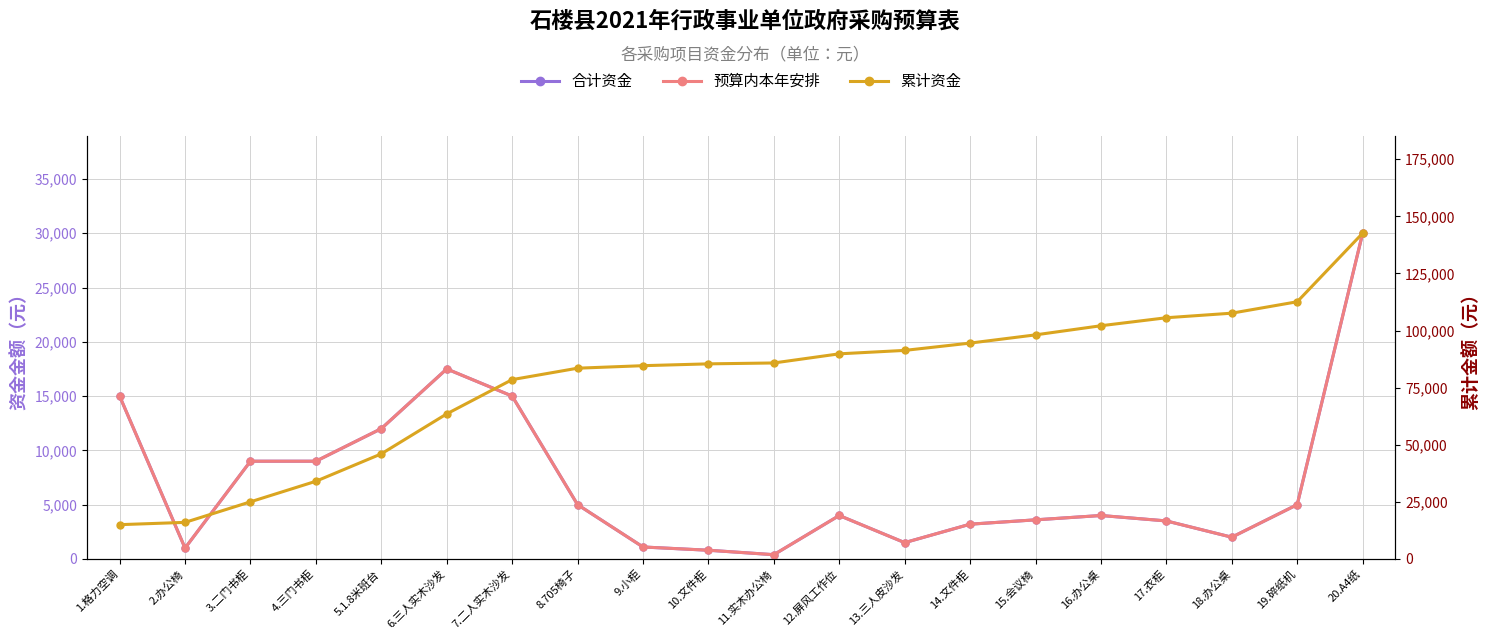

How many categories are shown in the chart?

20